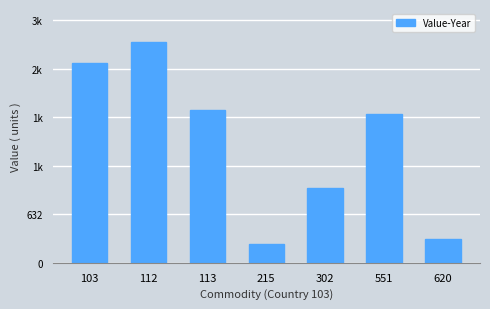

True or false: the data shows 1938 at 551.

True